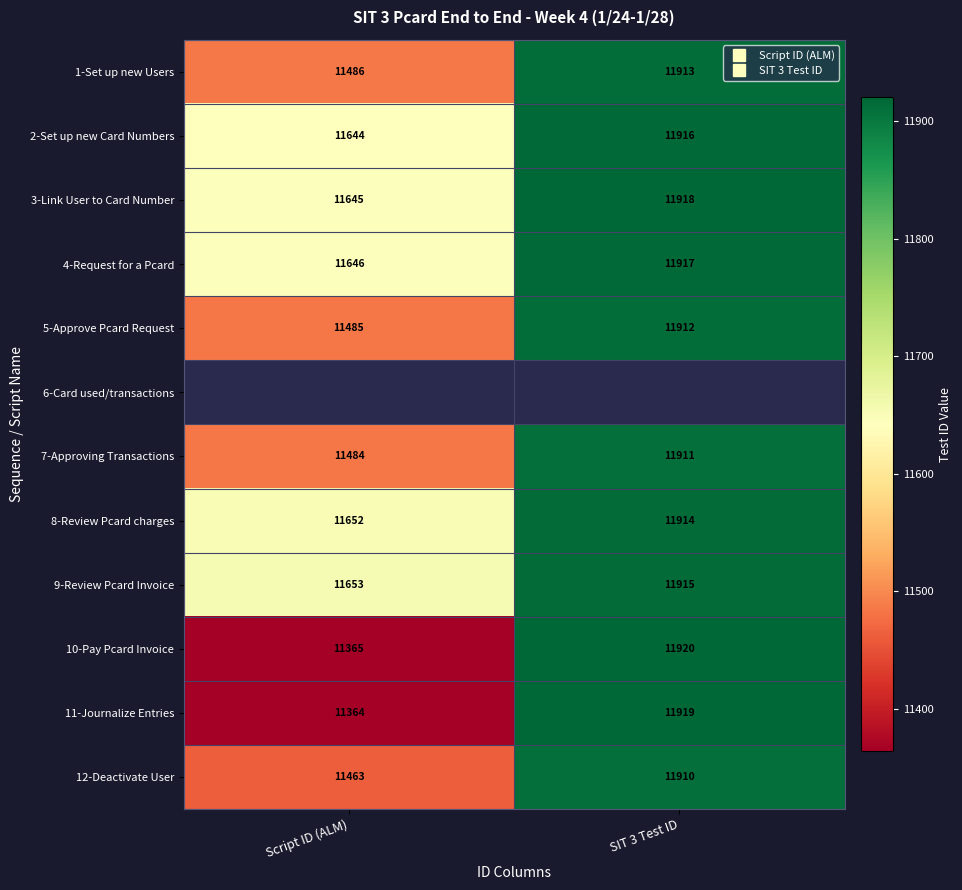

List the labels in order of 2-Set up new Card Numbers value, smallest first.

Script ID (ALM), SIT 3 Test ID